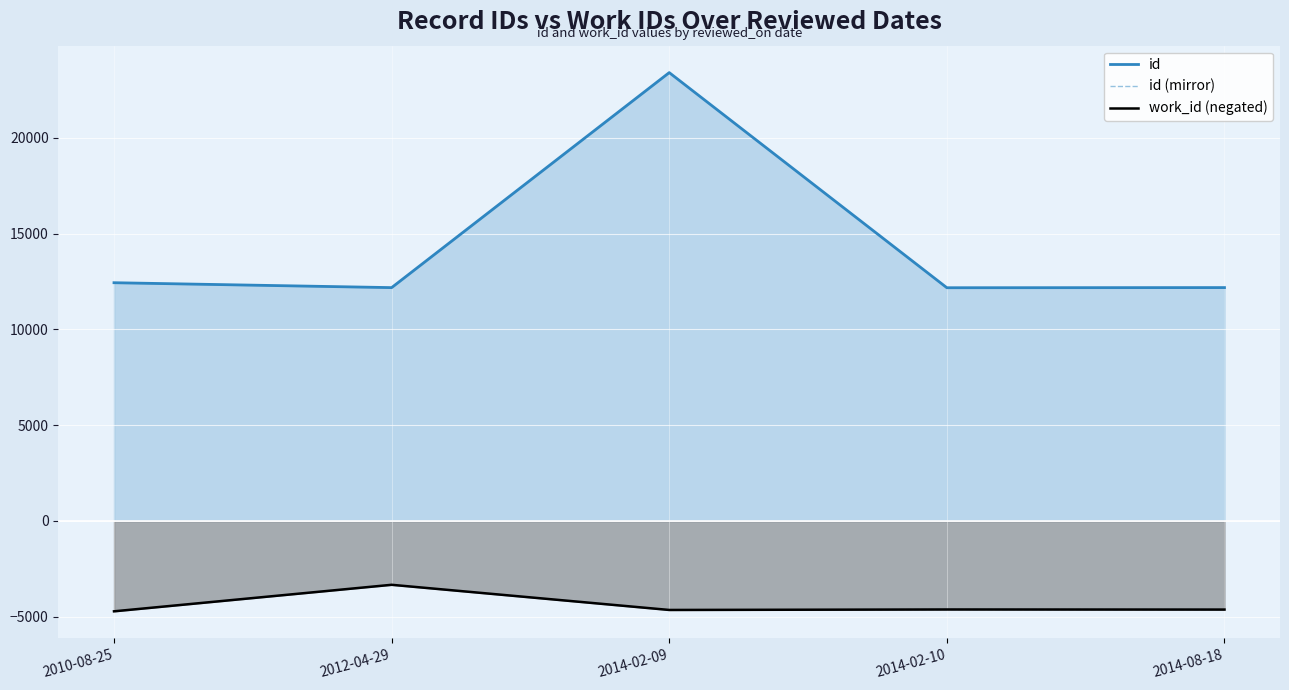

What is the sum of all id (mirror) values?

-21928